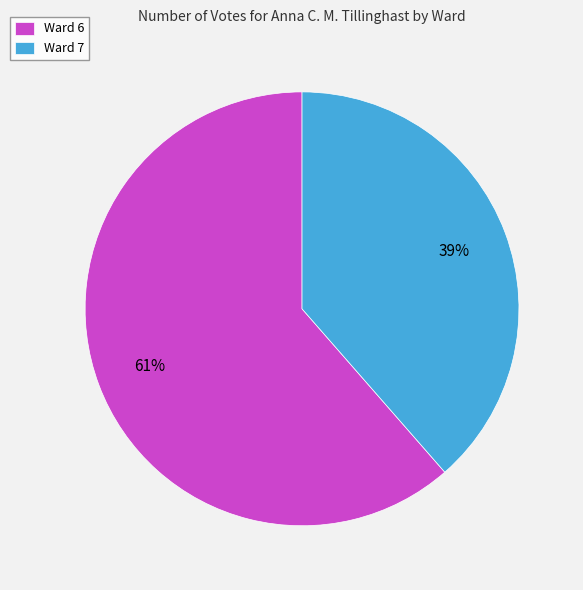

Is it true that Ward 7 is 26% of the pie?

False